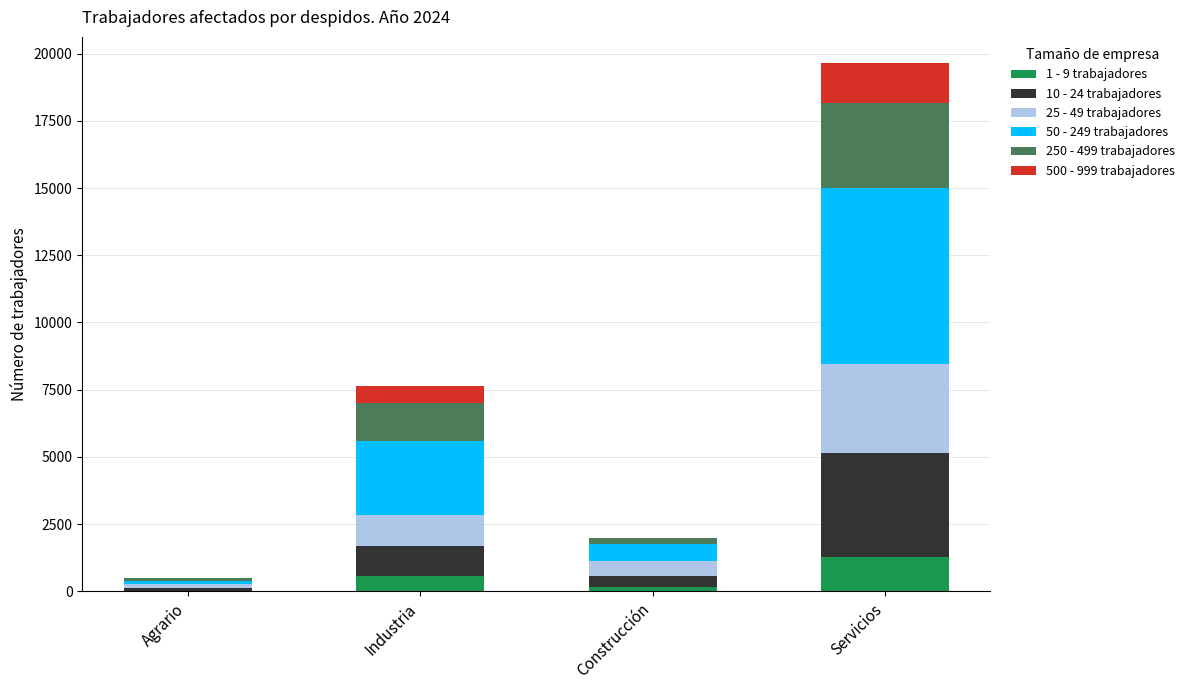

At which category is the sum across all series the highest?

Servicios